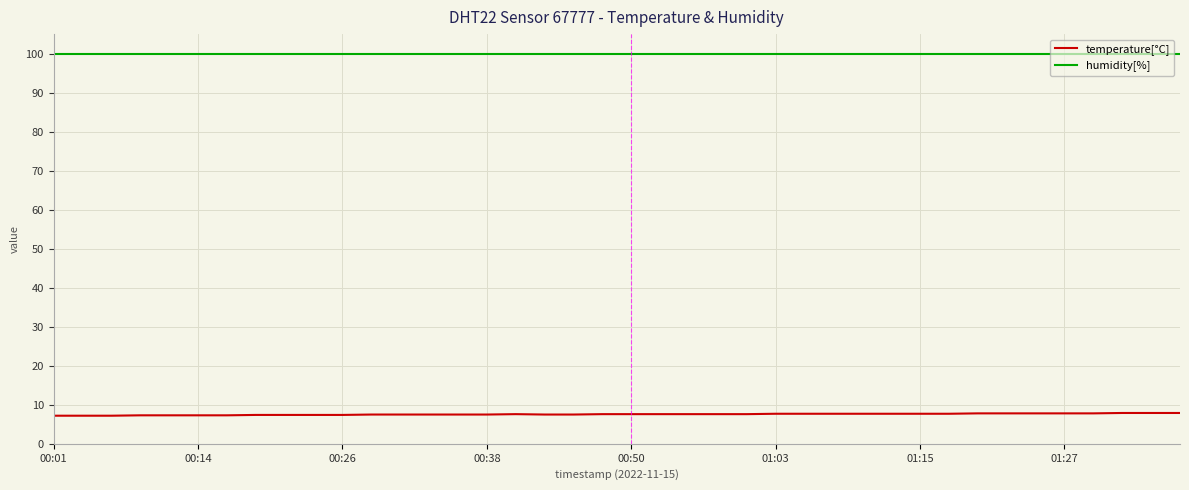

What is the minimum value shown in the chart?

7.2